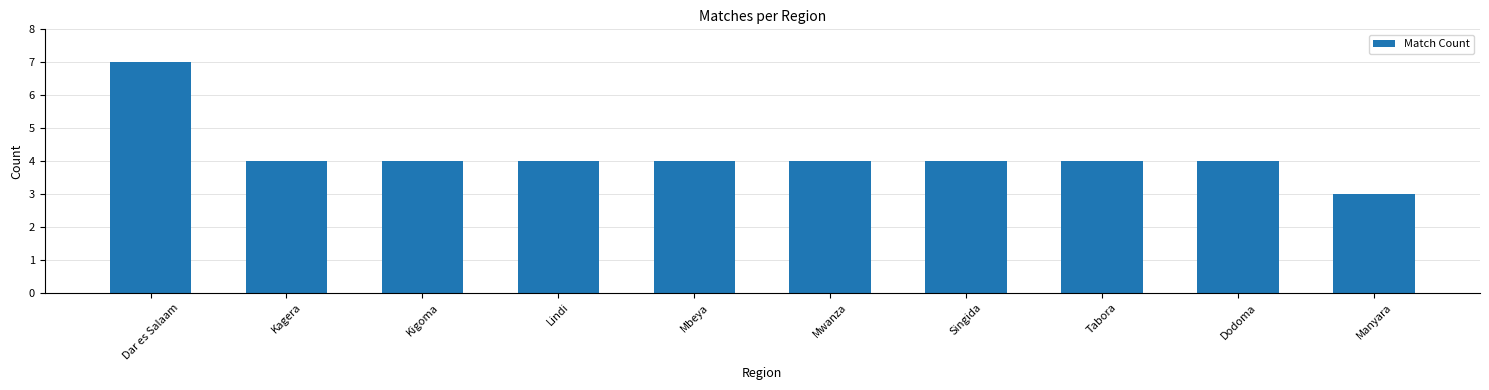

What is the smallest value displayed?

3